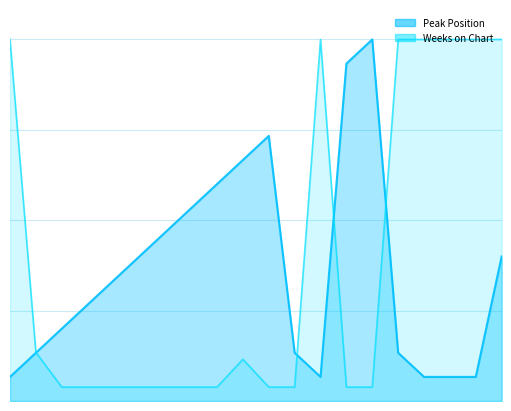

What is the total value across all series at 4?

18.3